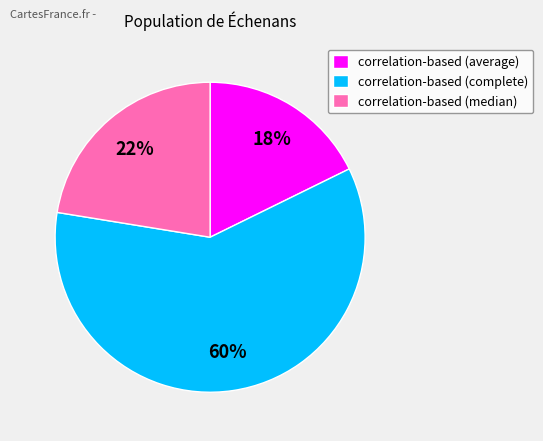

Rank the categories by value from lowest to highest.

correlation-based (average), correlation-based (median), correlation-based (complete)